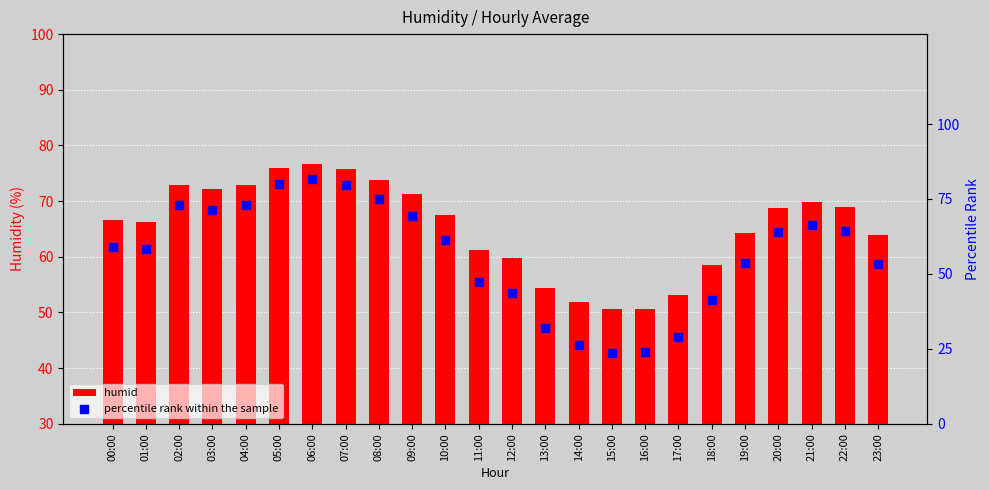

What are all the series names shown in the legend?

humid, percentile rank within the sample